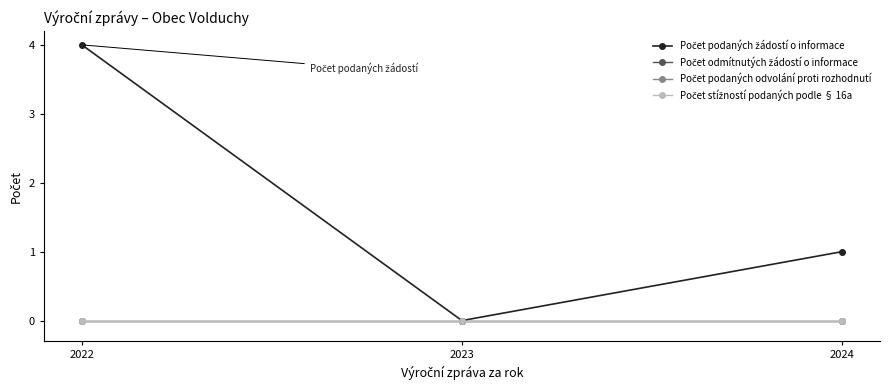

Reading left to right, transcribe all the data shown in this chart.

Počet podaných žádostí o informace: 4	0	1
Počet odmítnutých žádostí o informace: 0	0	0
Počet podaných odvolání proti rozhodnutí: 0	0	0
Počet stížností podaných podle § 16a: 0	0	0